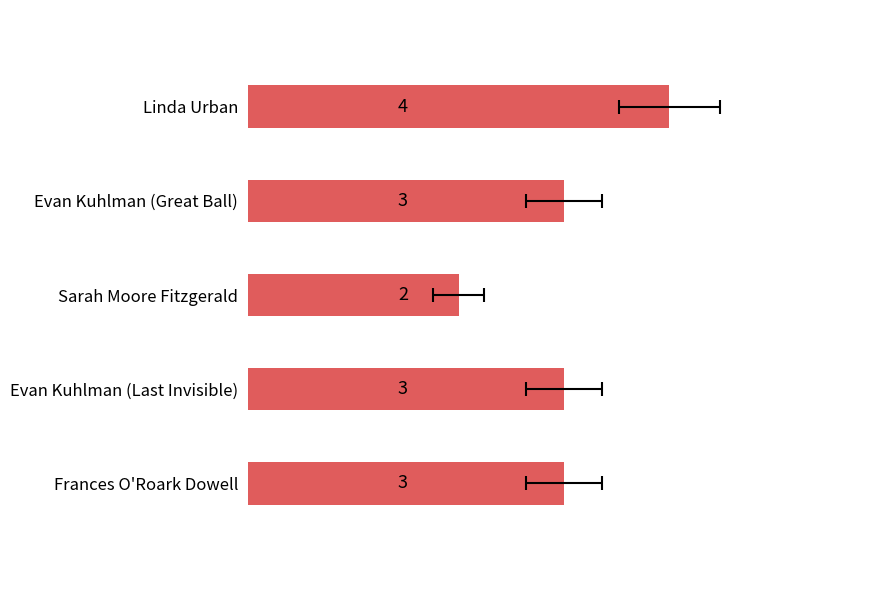

List the labels in order of value, smallest first.

Sarah Moore Fitzgerald, Frances O'Roark Dowell, Evan Kuhlman (Last Invisible), Evan Kuhlman (Great Ball), Linda Urban